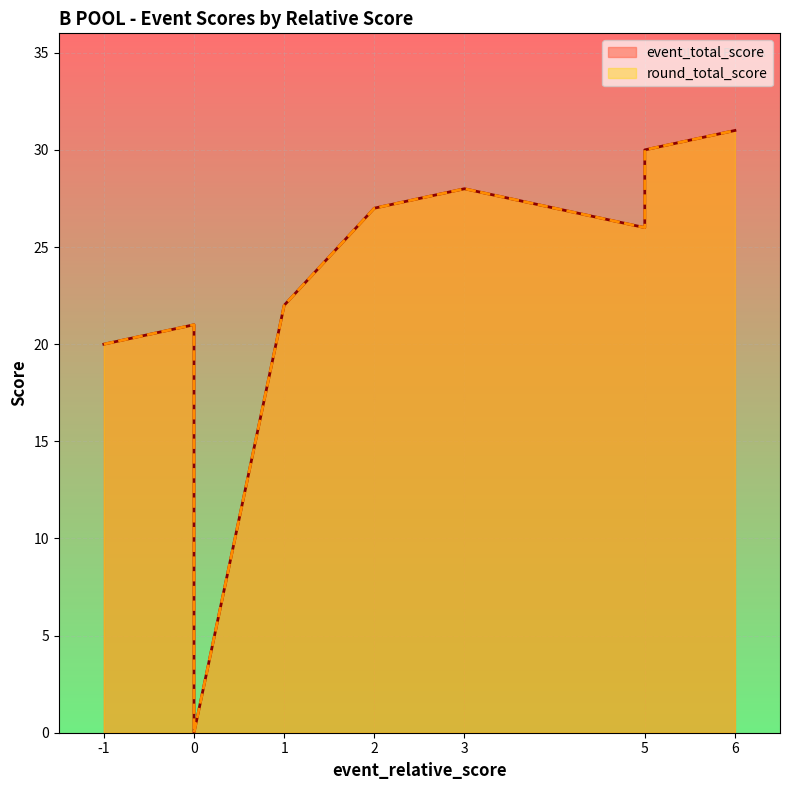

What is the maximum value shown in the chart?

31